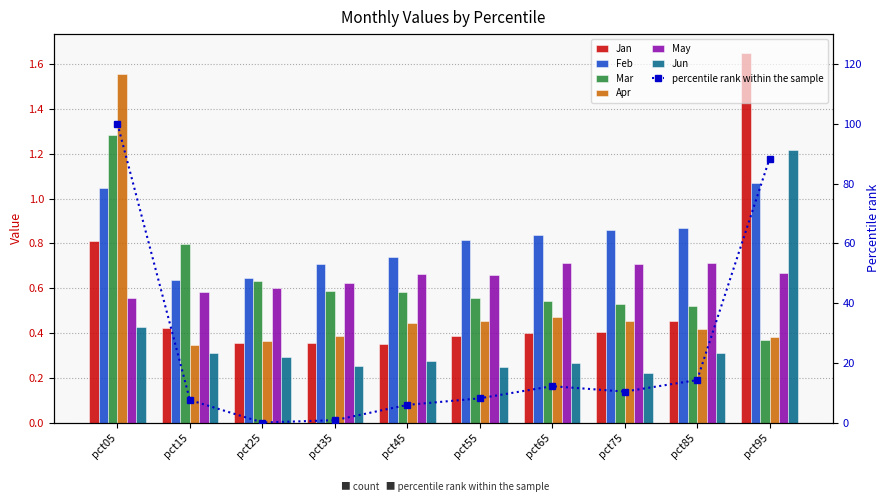

What is the value of the May bar at the 4th from the left?

0.6